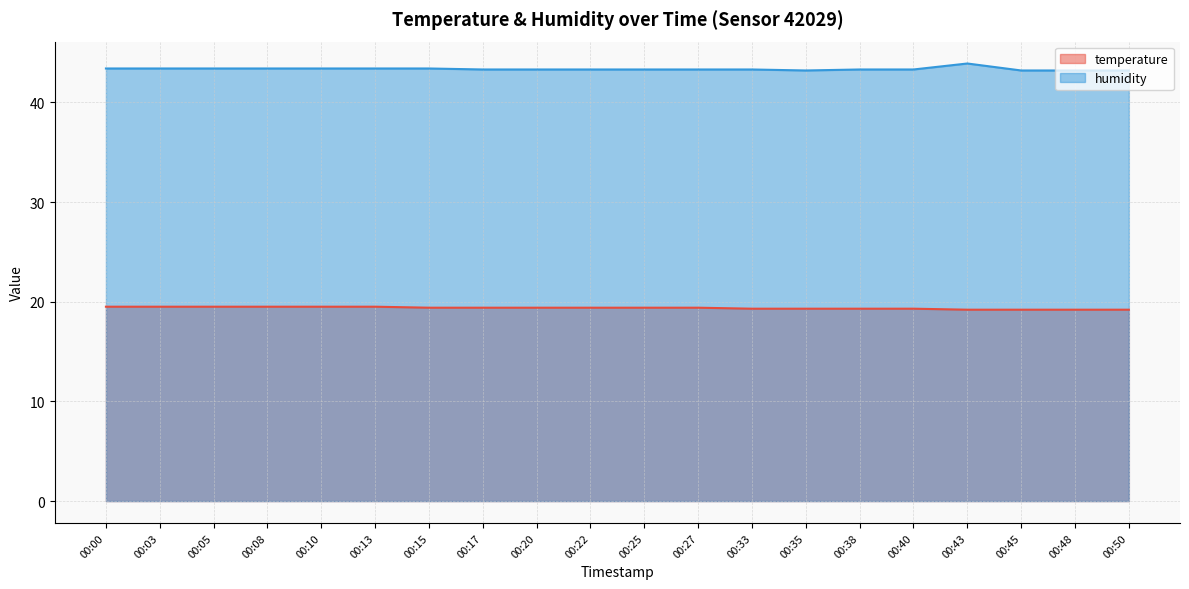

True or false: temperature and humidity cross at least once.

False